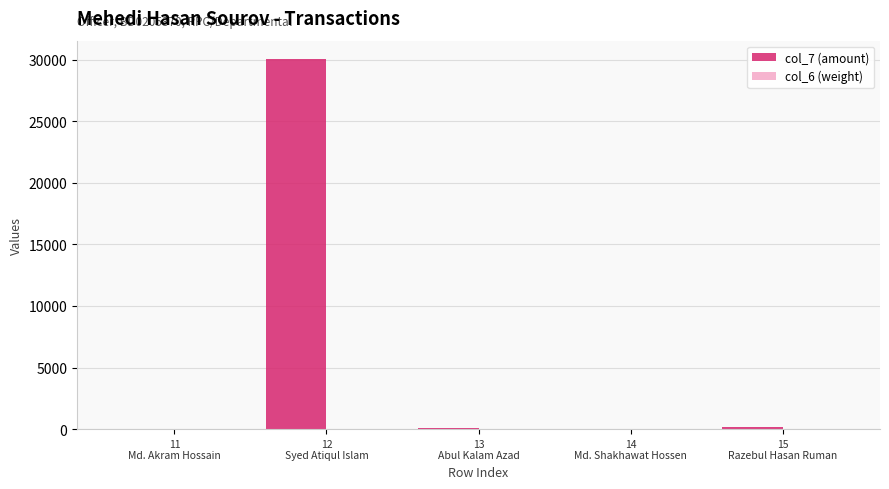

Which series has the largest total across all categories?

col_7 (amount)